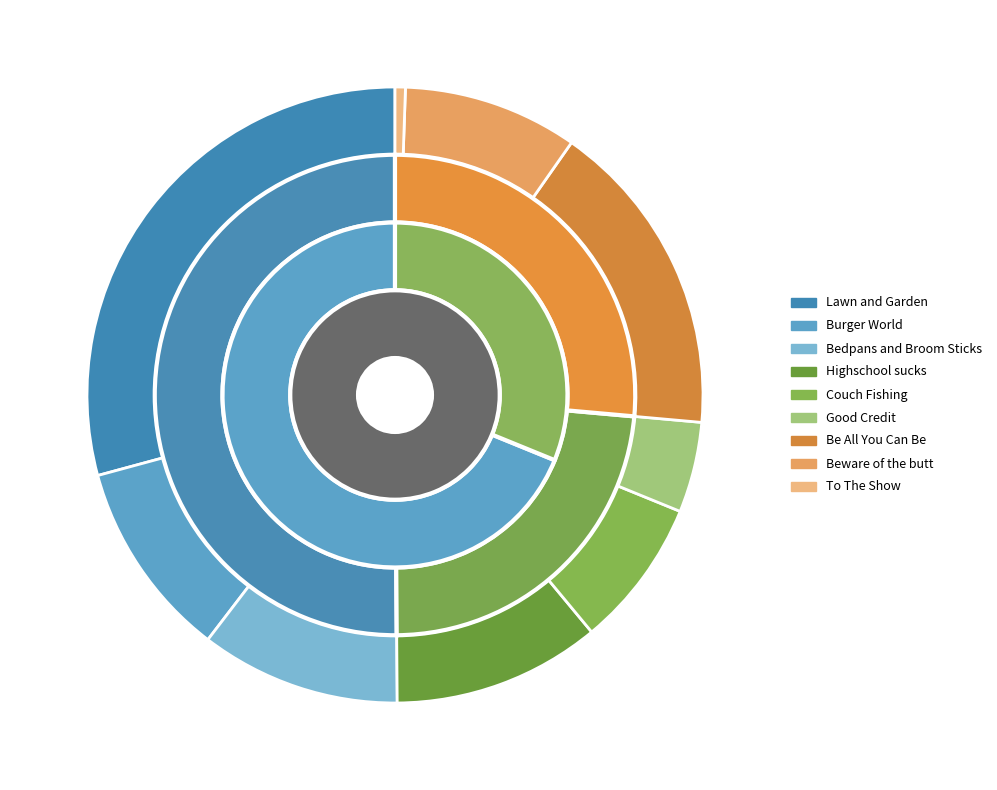

To the nearest percent, what is the difference between the largest and smallest slice percentages?

29%